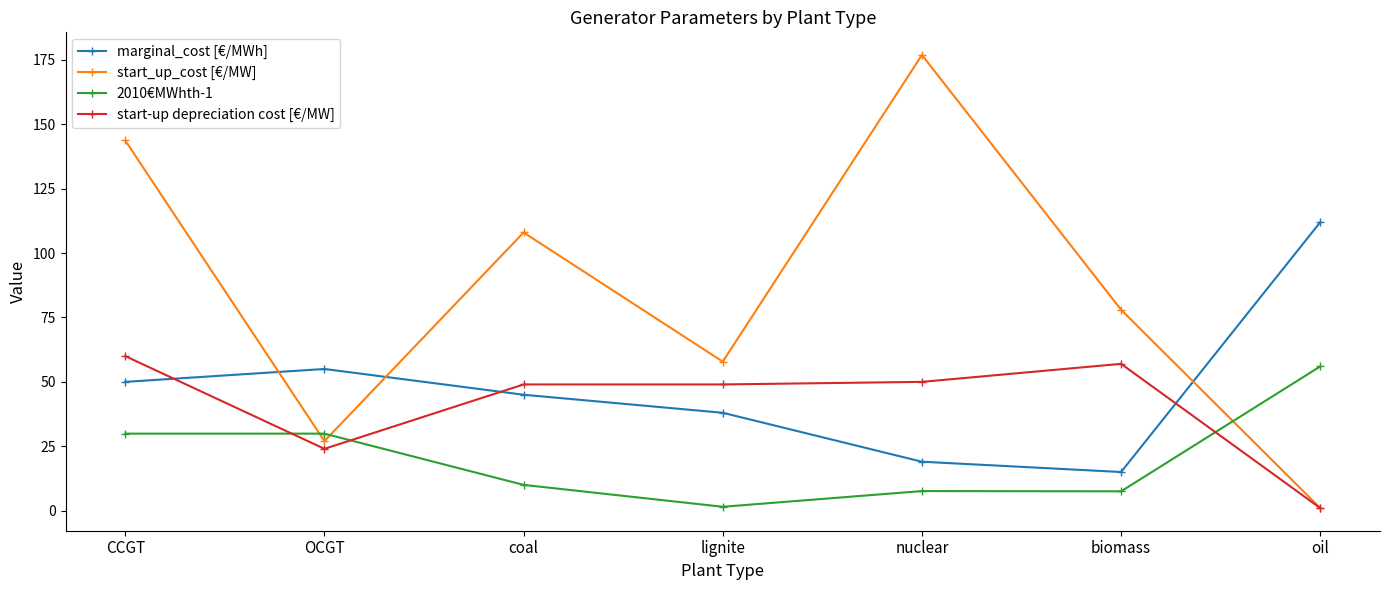

The value of start_up_cost [€/MW] at nuclear is 91.7. True or false?

False